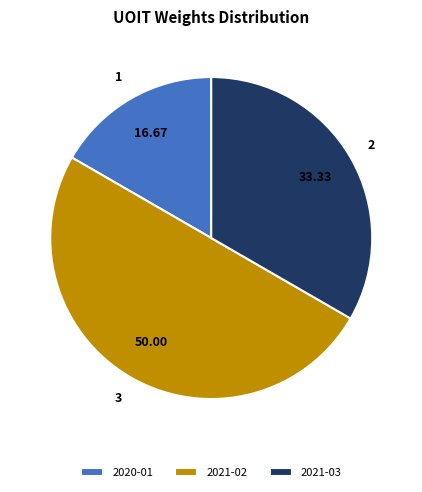

Does 2021-03 represent more than half of the total?

No